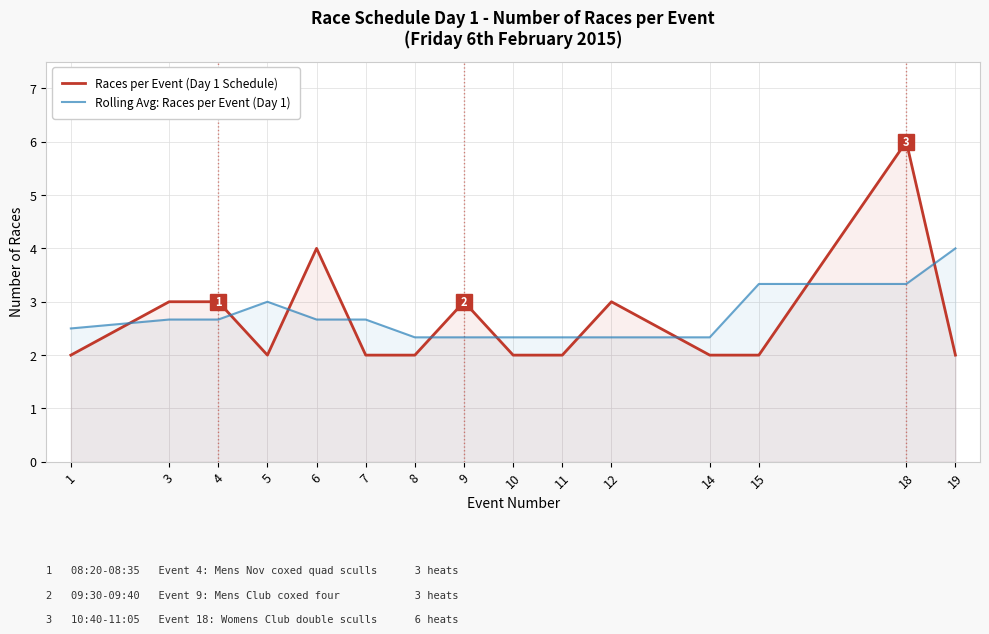

What are all the series names shown in the legend?

Races per Event (Day 1 Schedule), Rolling Avg: Races per Event (Day 1)